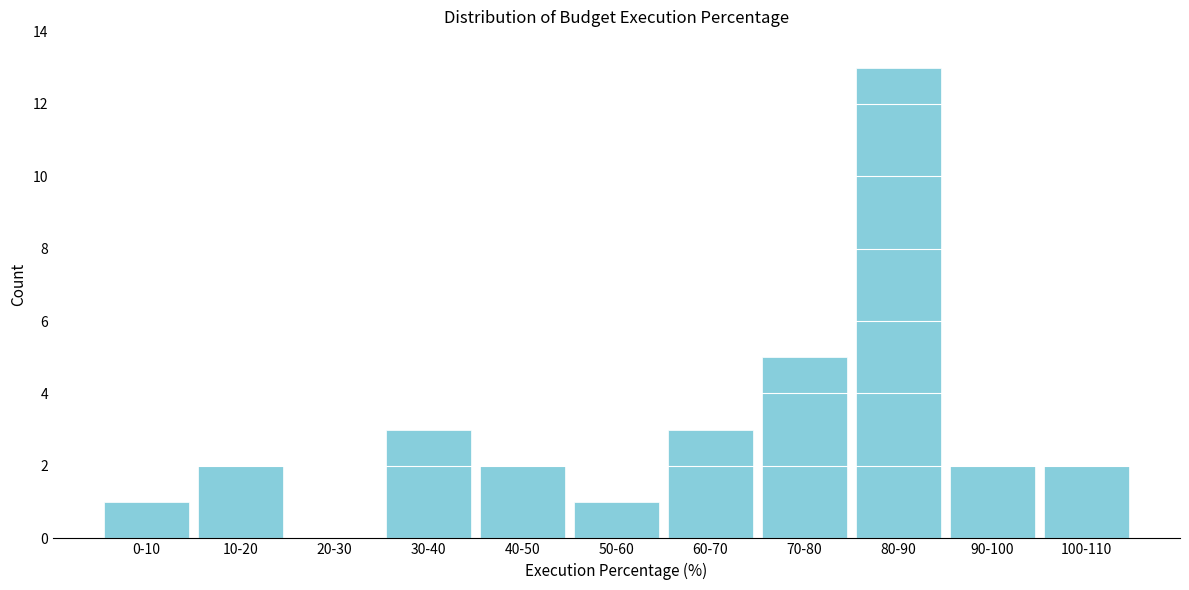

Reading left to right, what are all the values shown in this chart?

0-10=1	10-20=2	20-30=0	30-40=3	40-50=2	50-60=1	60-70=3	70-80=5	80-90=13	90-100=2	100-110=2